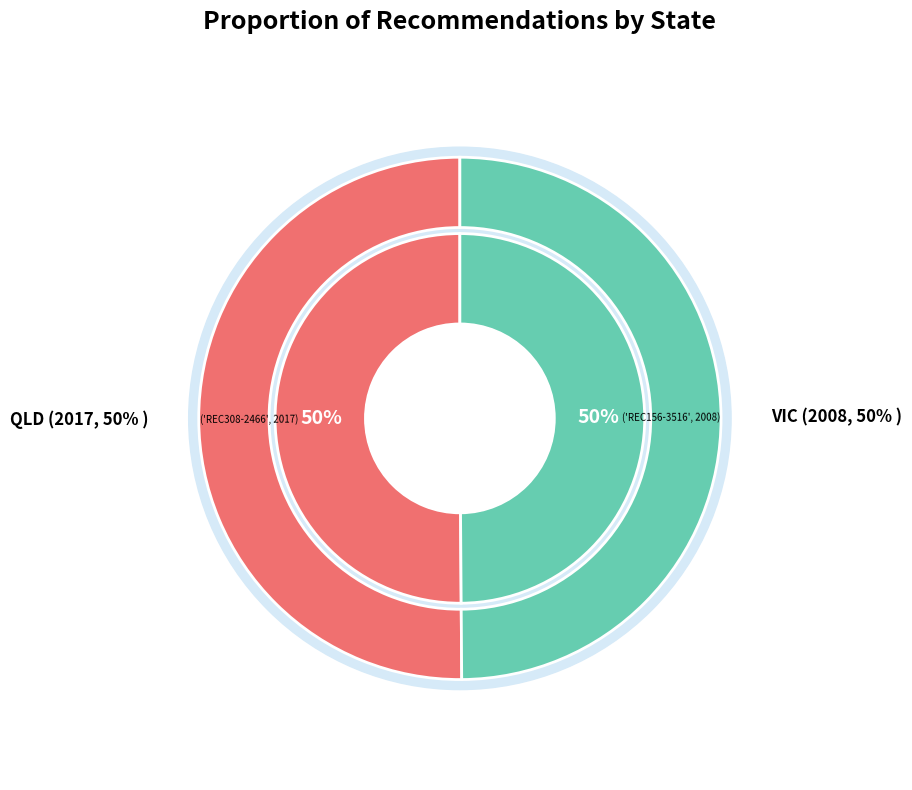

Which category has the biggest portion of the pie?

QLD